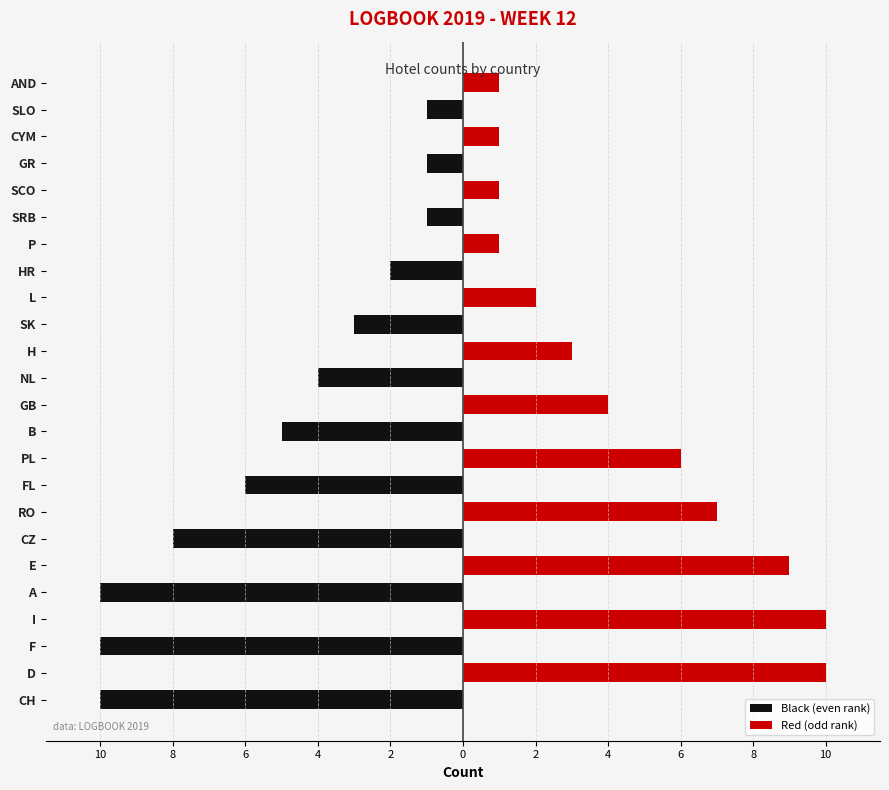

How many Black (even rank) values are between -4 and 0?

18